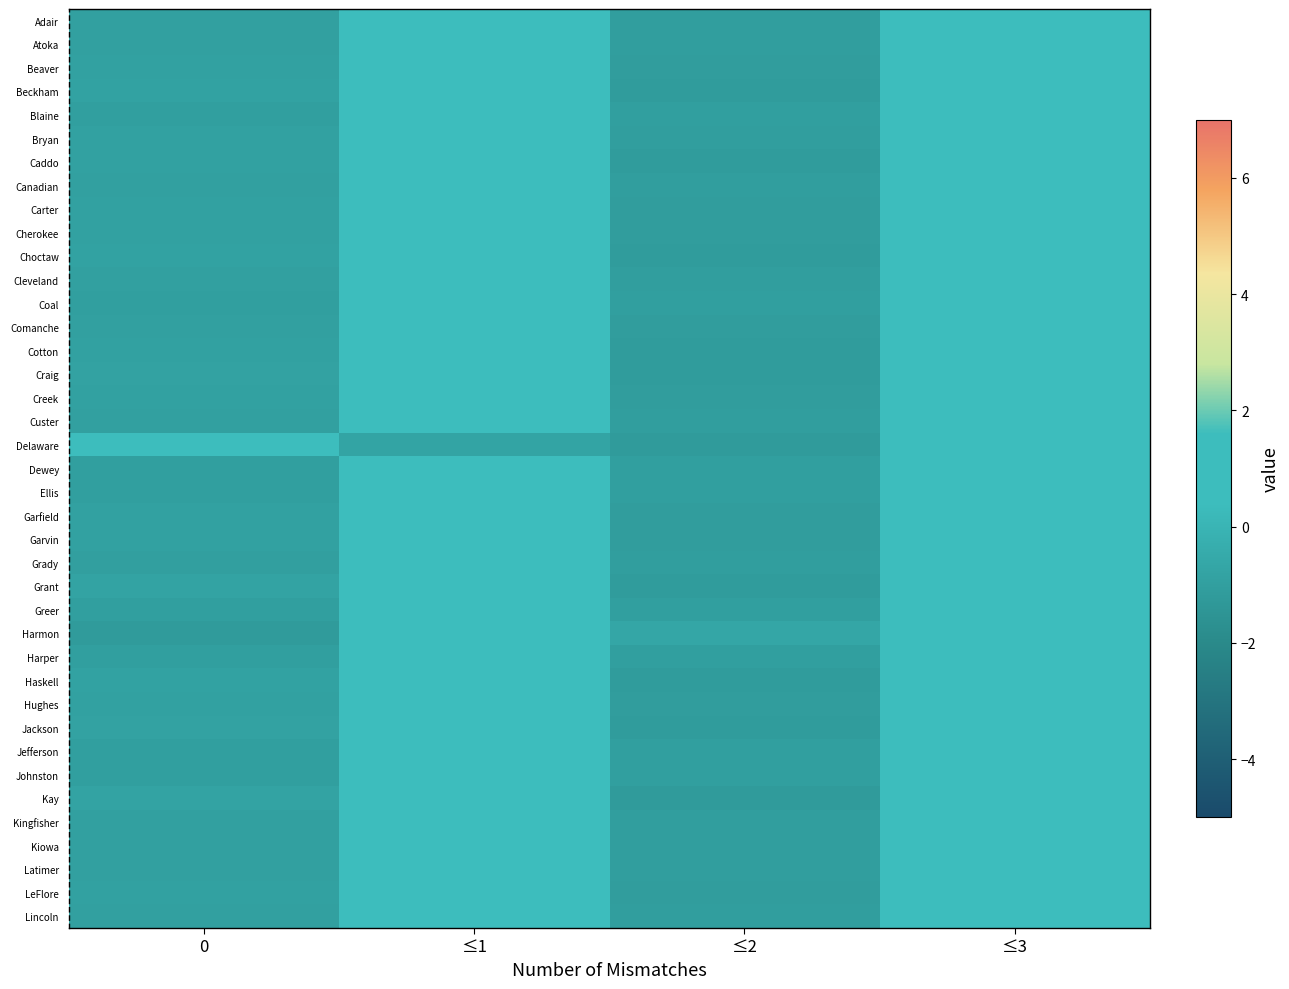

Reading left to right, what are all the values shown in this chart?

Adair: 0=-1.0	≤1=1.0	≤2=-1.0	≤3=1.0
Atoka: 0=-0.9	≤1=0.9	≤2=-1.1	≤3=1.1
Beaver: 0=-0.9	≤1=0.9	≤2=-1.1	≤3=1.1
Beckham: 0=-0.9	≤1=0.9	≤2=-1.1	≤3=1.1
Blaine: 0=-1.0	≤1=1.0	≤2=-1.0	≤3=1.0
Bryan: 0=-0.9	≤1=0.5	≤2=-1.0	≤3=1.4
Caddo: 0=-0.9	≤1=0.9	≤2=-1.1	≤3=1.1
Canadian: 0=-0.9	≤1=0.9	≤2=-1.1	≤3=1.1
Carter: 0=-0.9	≤1=0.9	≤2=-1.1	≤3=1.1
Cherokee: 0=-0.9	≤1=0.9	≤2=-1.1	≤3=1.1
Choctaw: 0=-0.9	≤1=0.9	≤2=-1.1	≤3=1.1
Cleveland: 0=-0.9	≤1=0.9	≤2=-1.1	≤3=1.1
Coal: 0=-1.0	≤1=1.0	≤2=-1.0	≤3=1.0
Comanche: 0=-0.9	≤1=0.9	≤2=-1.1	≤3=1.1
Cotton: 0=-0.9	≤1=0.9	≤2=-1.1	≤3=1.1
Craig: 0=-0.8	≤1=0.8	≤2=-1.1	≤3=1.1
Creek: 0=-0.9	≤1=0.8	≤2=-1.1	≤3=1.2
Custer: 0=-0.9	≤1=0.9	≤2=-1.1	≤3=1.1
Delaware: 0=0.8	≤1=-0.8	≤2=-1.2	≤3=1.2
Dewey: 0=-1.0	≤1=1.0	≤2=-1.0	≤3=1.0
Ellis: 0=-1.0	≤1=1.0	≤2=-1.0	≤3=1.0
Garfield: 0=-0.9	≤1=0.9	≤2=-1.1	≤3=1.1
Garvin: 0=-0.9	≤1=0.9	≤2=-1.1	≤3=1.1
Grady: 0=-1.0	≤1=1.0	≤2=-1.0	≤3=1.0
Grant: 0=-0.8	≤1=0.8	≤2=-1.2	≤3=1.2
Greer: 0=-1.0	≤1=1.0	≤2=-1.0	≤3=1.0
Harmon: 0=-1.2	≤1=0.5	≤2=-0.7	≤3=1.4
Harper: 0=-1.0	≤1=1.0	≤2=-1.0	≤3=1.0
Haskell: 0=-0.9	≤1=0.9	≤2=-1.1	≤3=1.1
Hughes: 0=-0.9	≤1=0.9	≤2=-1.1	≤3=1.1
Jackson: 0=-0.8	≤1=0.8	≤2=-1.1	≤3=1.1
Jefferson: 0=-1.0	≤1=1.0	≤2=-1.0	≤3=1.0
Johnston: 0=-1.0	≤1=1.0	≤2=-1.0	≤3=1.0
Kay: 0=-0.8	≤1=0.8	≤2=-1.2	≤3=1.2
Kingfisher: 0=-0.9	≤1=0.9	≤2=-1.1	≤3=1.1
Kiowa: 0=-0.9	≤1=0.9	≤2=-1.0	≤3=1.0
Latimer: 0=-0.9	≤1=0.9	≤2=-1.1	≤3=1.1
LeFlore: 0=-0.9	≤1=0.9	≤2=-1.1	≤3=1.1
Lincoln: 0=-1.0	≤1=1.0	≤2=-1.0	≤3=1.0